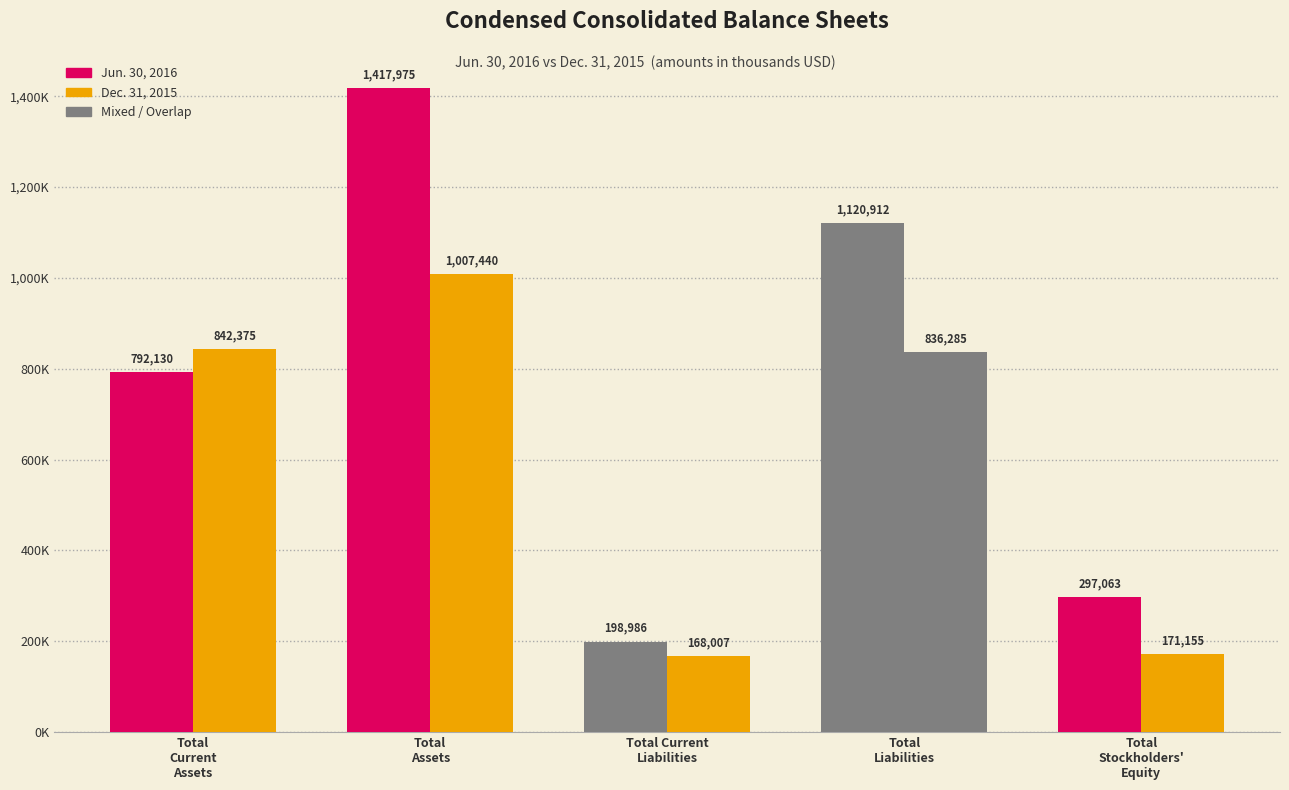

How many values in the Jun. 30, 2016 series exceed 792130?

2